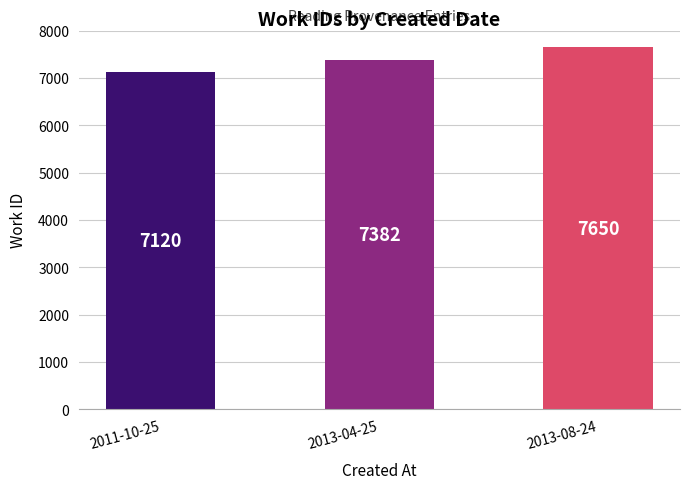

At which label is the value closest to 7385?

2013-04-25